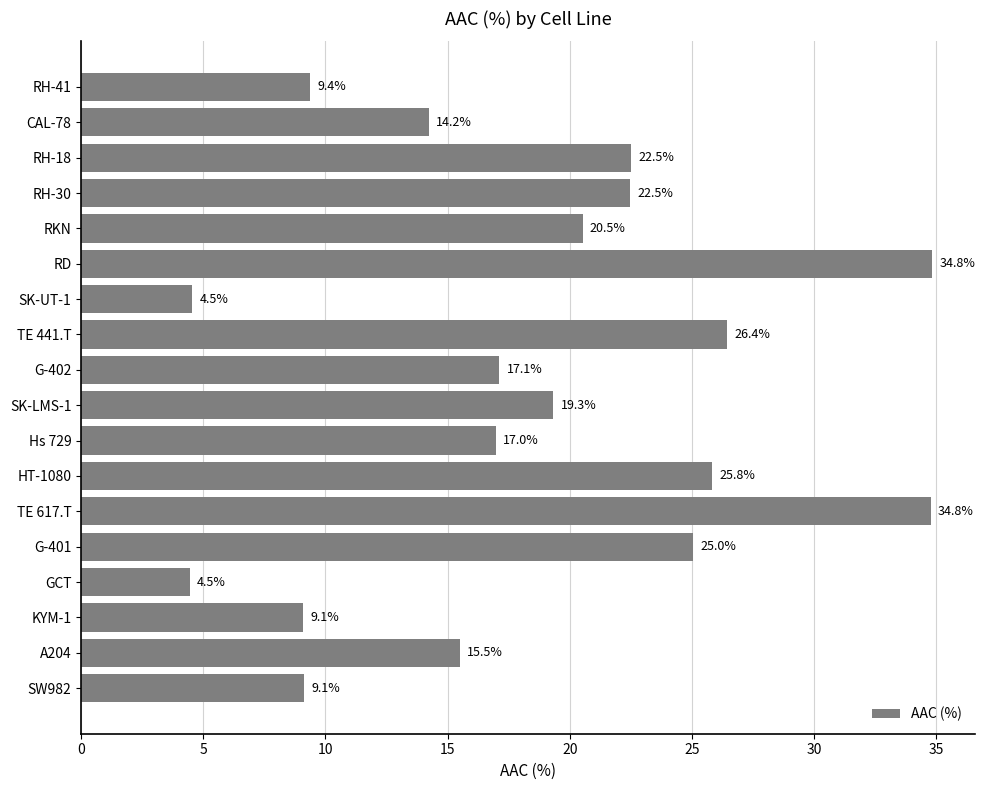

What position from the top is G-402?

9